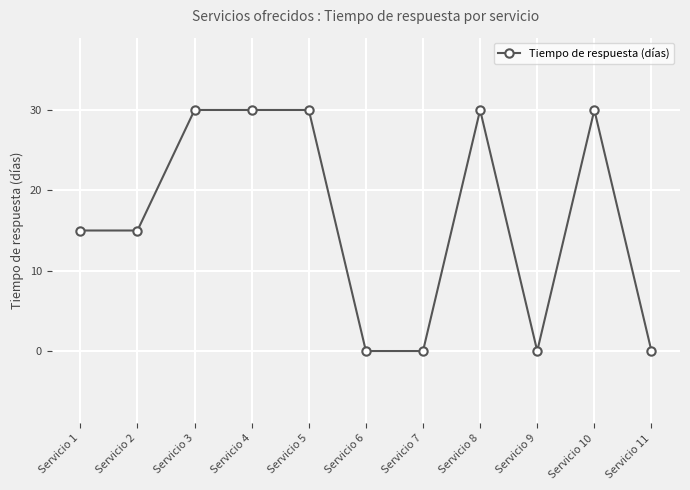

What is the maximum value shown in the chart?

30